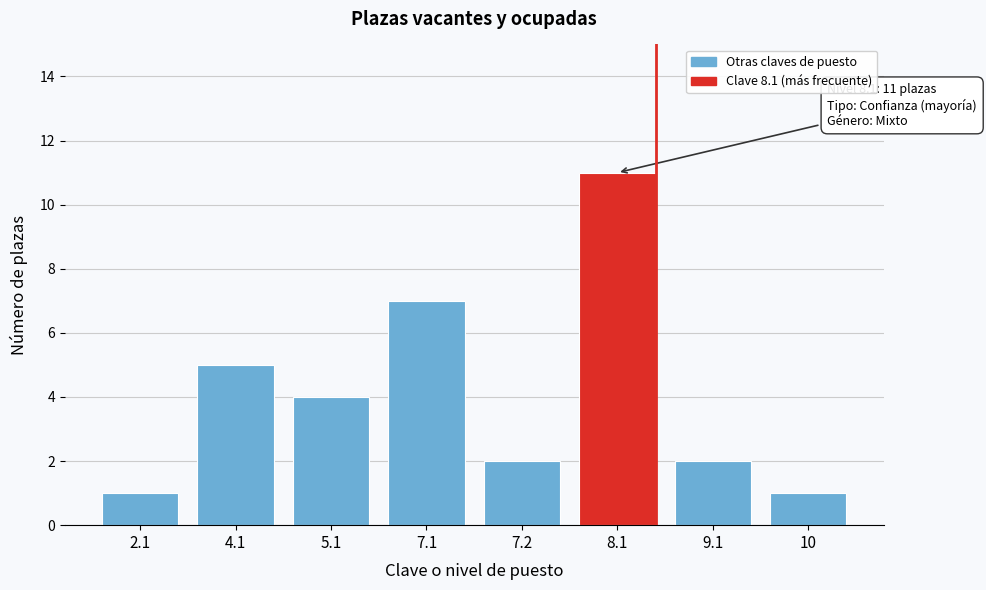

Reading right to left, list all the values displayed in this chart.

10=1	9.1=2	8.1=11	7.2=2	7.1=7	5.1=4	4.1=5	2.1=1